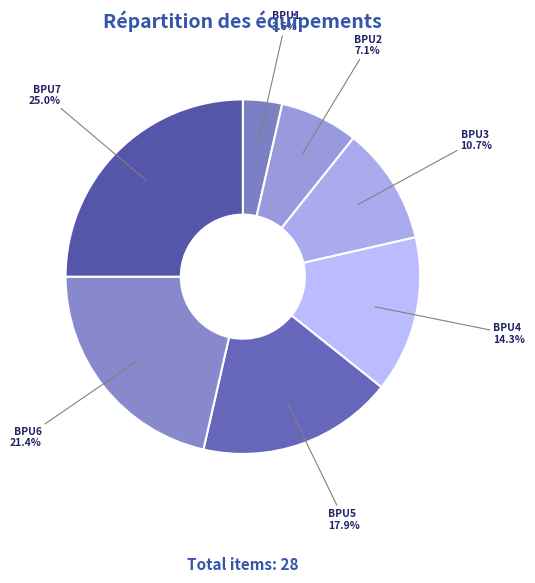

How many segments does this pie chart have?

7